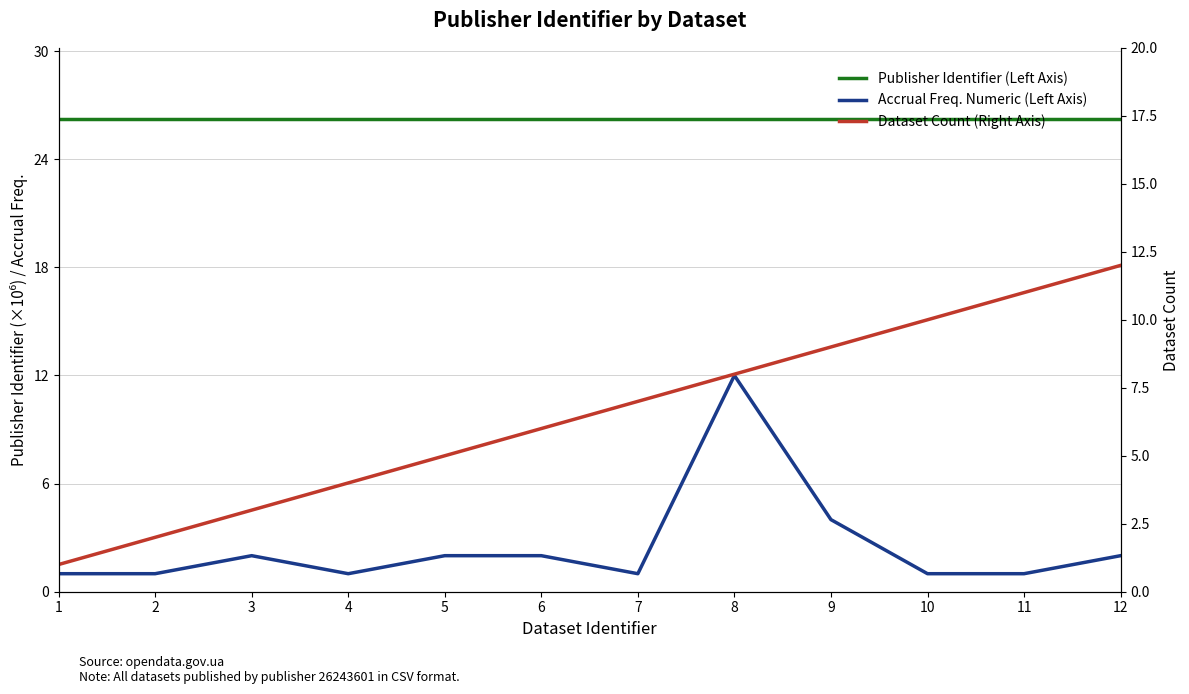

Rank the series by their maximum value, from highest to lowest.

Publisher Identifier (Left Axis), Accrual Freq. Numeric (Left Axis), Dataset Count (Right Axis)